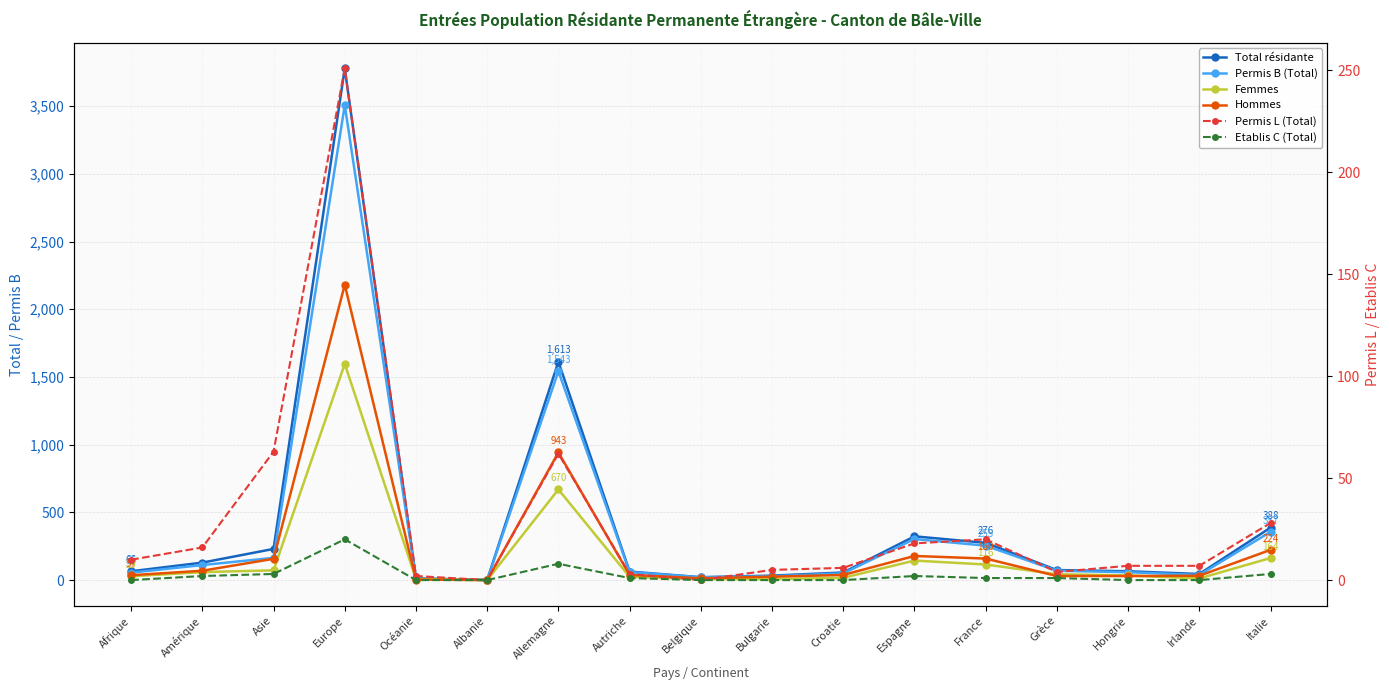

What are all the series names shown in the legend?

Total résidante, Permis B (Total), Femmes, Hommes, Permis L (Total), Etablis C (Total)